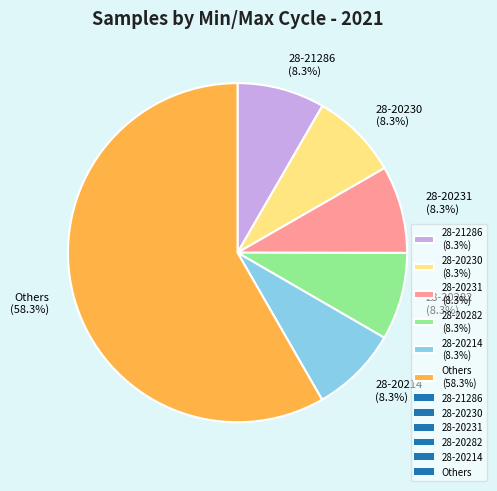

To the nearest percent, what is the average slice percentage?

17%